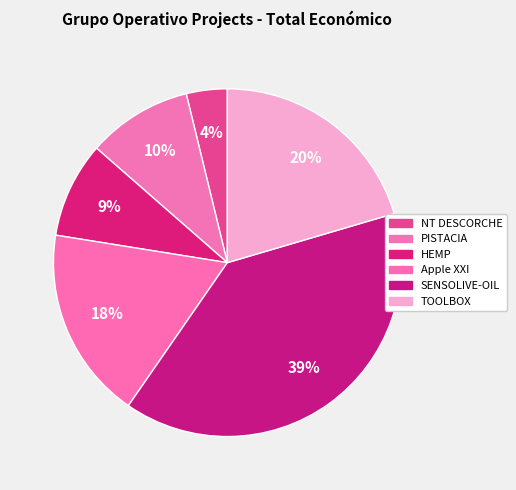

Count the number of slices in the pie.

6